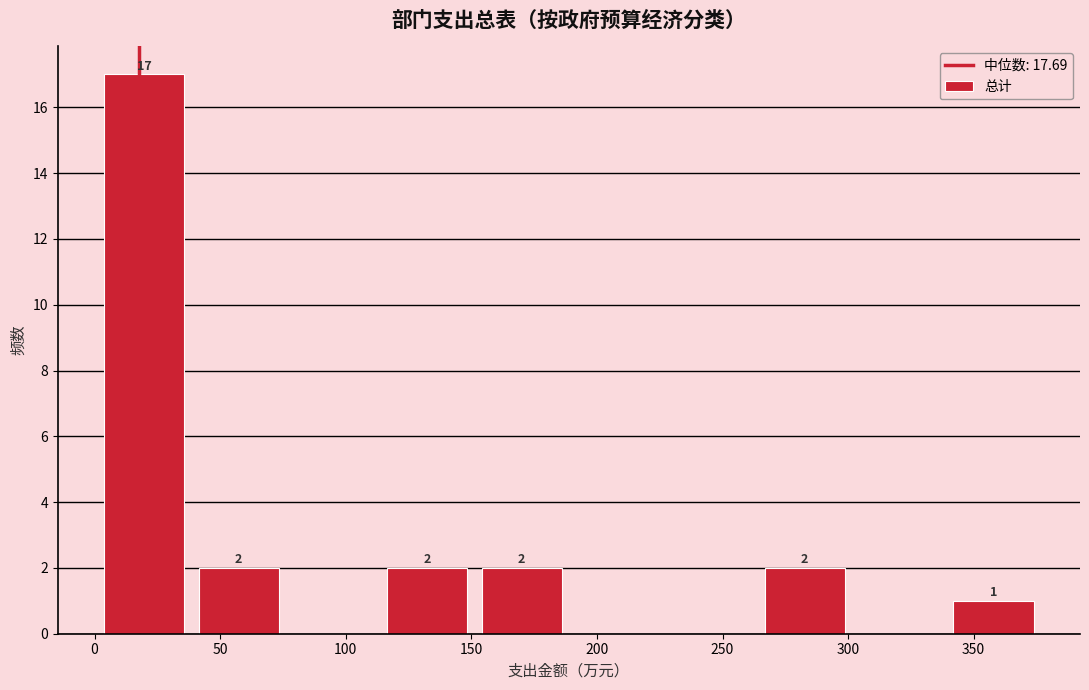

Which range on the x-axis has the tallest bar?

0 to 40